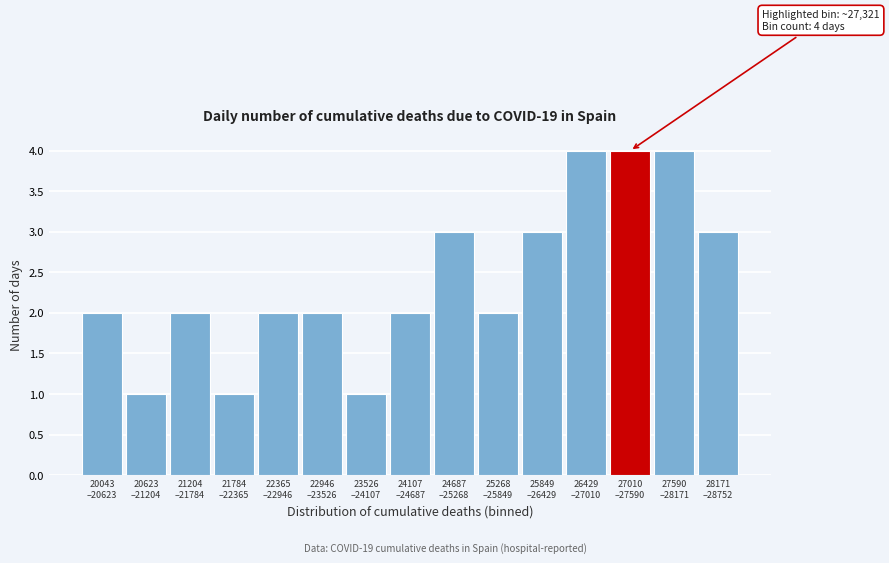

Reading right to left, what are all the values shown in this chart?

3	4	4	4	3	2	3	2	1	2	2	1	2	1	2